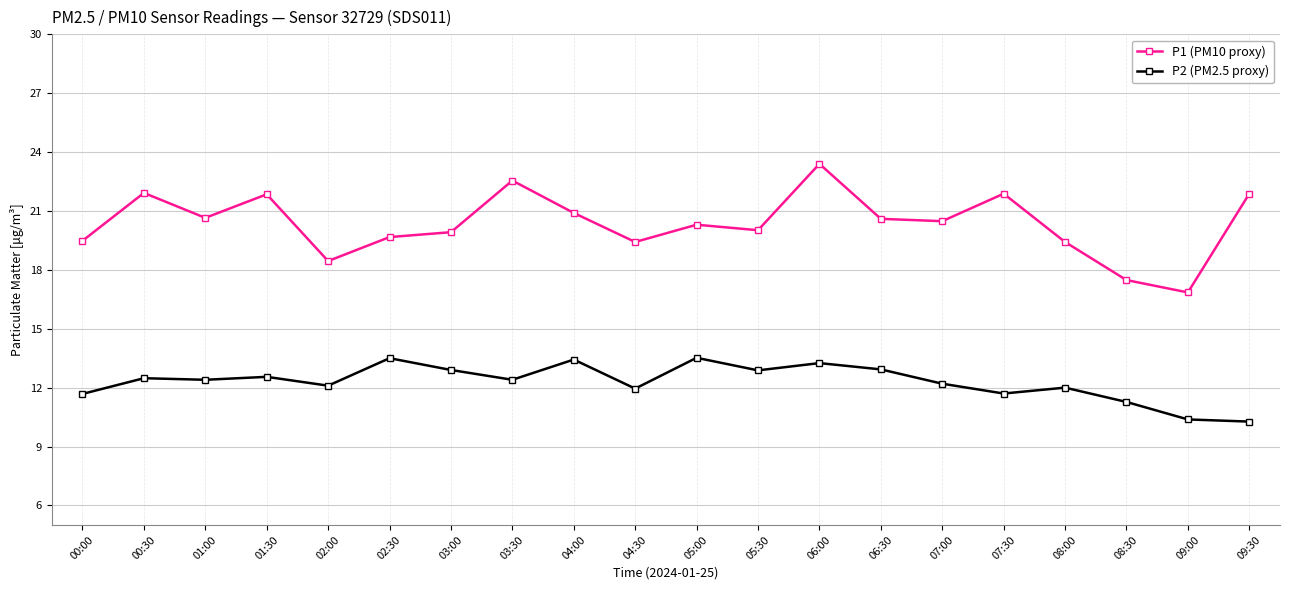

At which category does P1 (PM10 proxy) reach its first local peak?

00:30